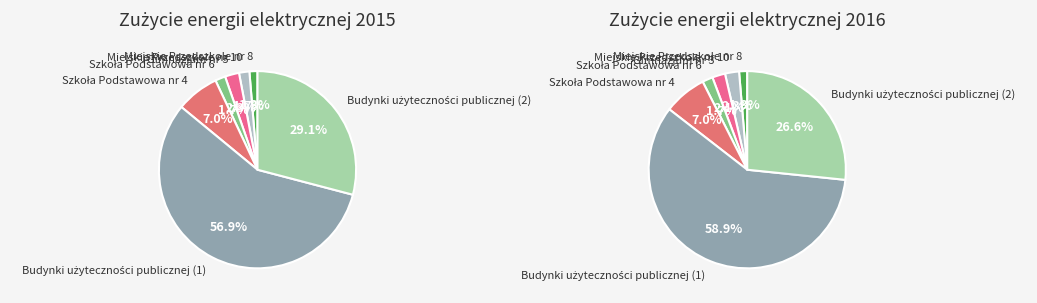

To the nearest percent, what percentage of the pie is Szkoła Podstawowa nr 6?

2%